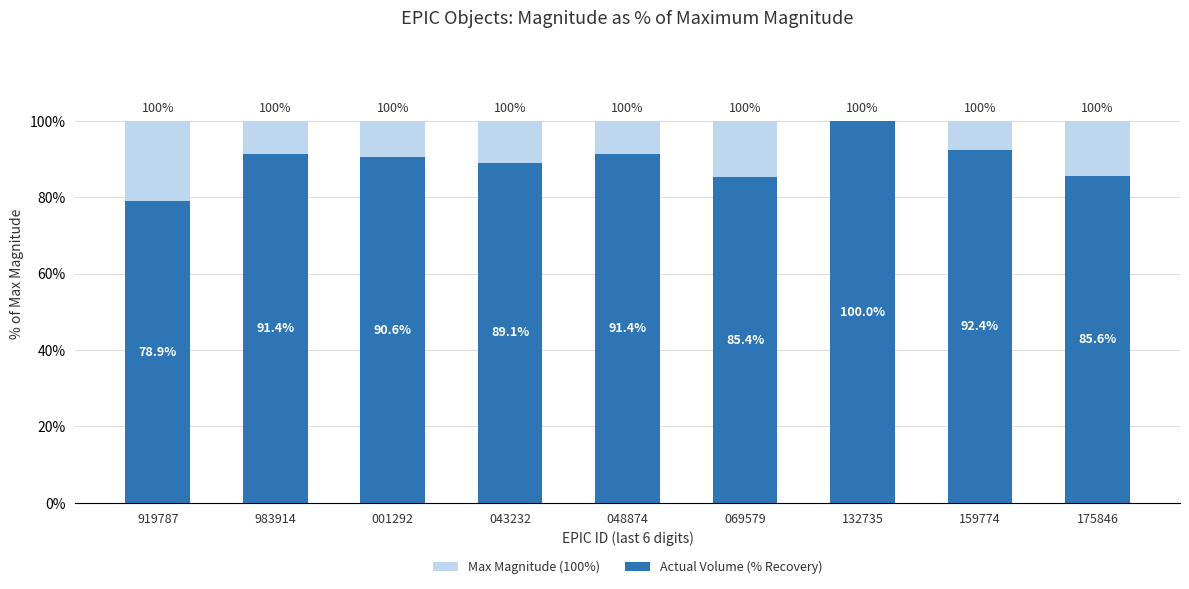

What is the sum of the Actual Volume (% Recovery) values at 919787 and 159774?

171.3